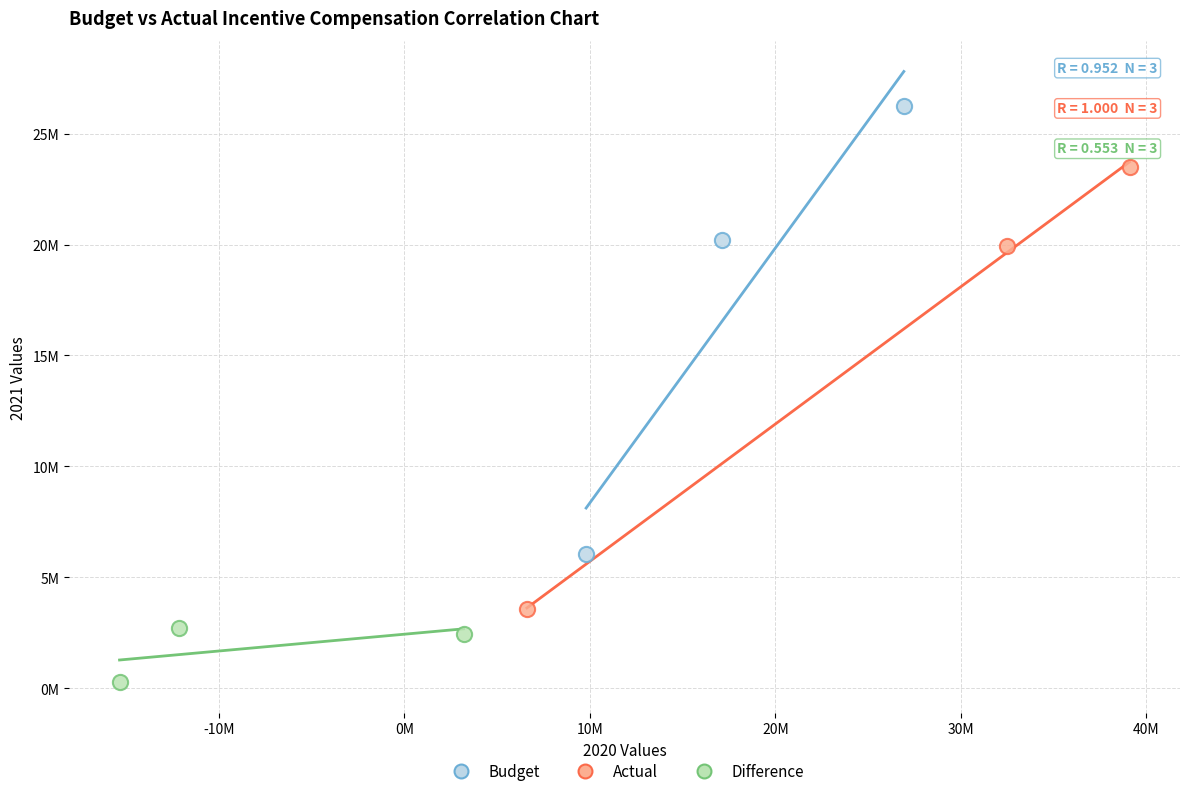

Which series contains the lowest Y value?

Difference